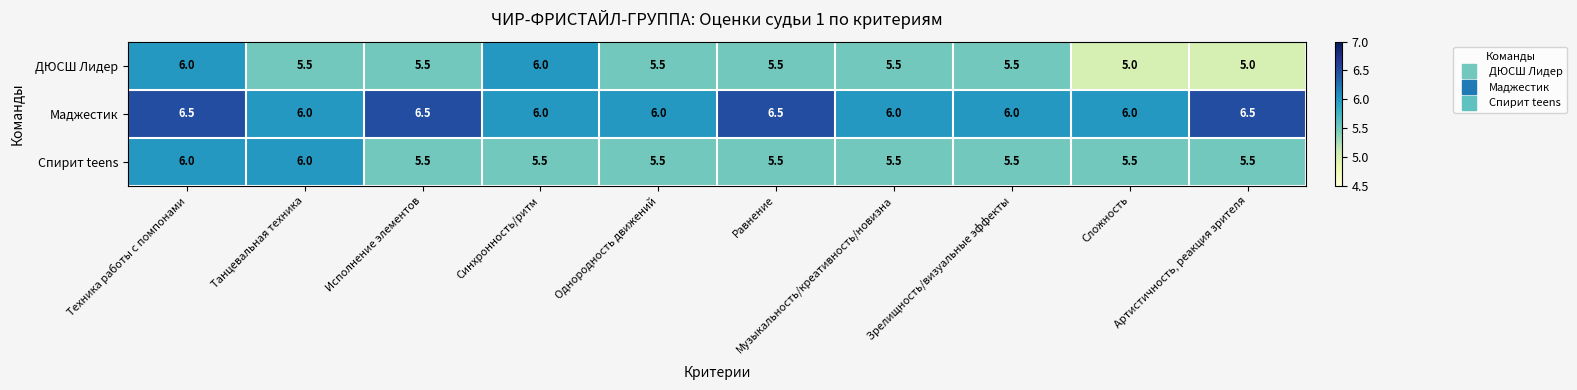

Which series has the widest spread of values?

ДЮСШ Лидер